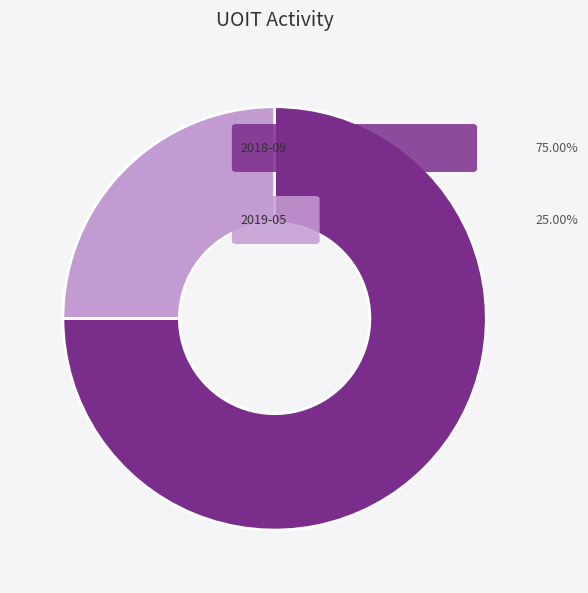

Is there a majority slice in this chart?

Yes